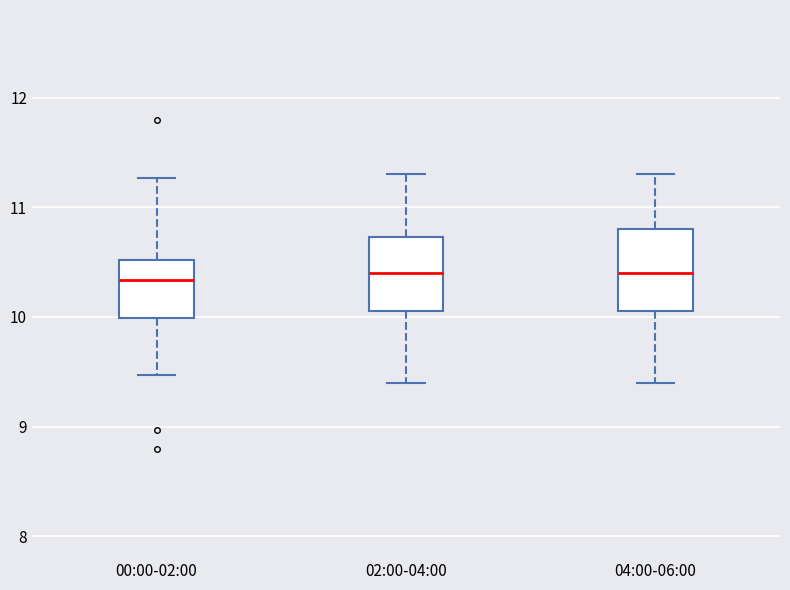

Reading left to right, transcribe this box plot: for each box, give where its median line is, the range the box spans, and where its two whiskers end, as read against the y-axis. The values are not printed on the chart, so give them approximately, as read against the axis.

00:00-02:00: median 10.3, box 10.0 to 10.5, whiskers 9.5 to 11.3
02:00-04:00: median 10.4, box 10.1 to 10.7, whiskers 9.4 to 11.3
04:00-06:00: median 10.4, box 10.1 to 10.8, whiskers 9.4 to 11.3